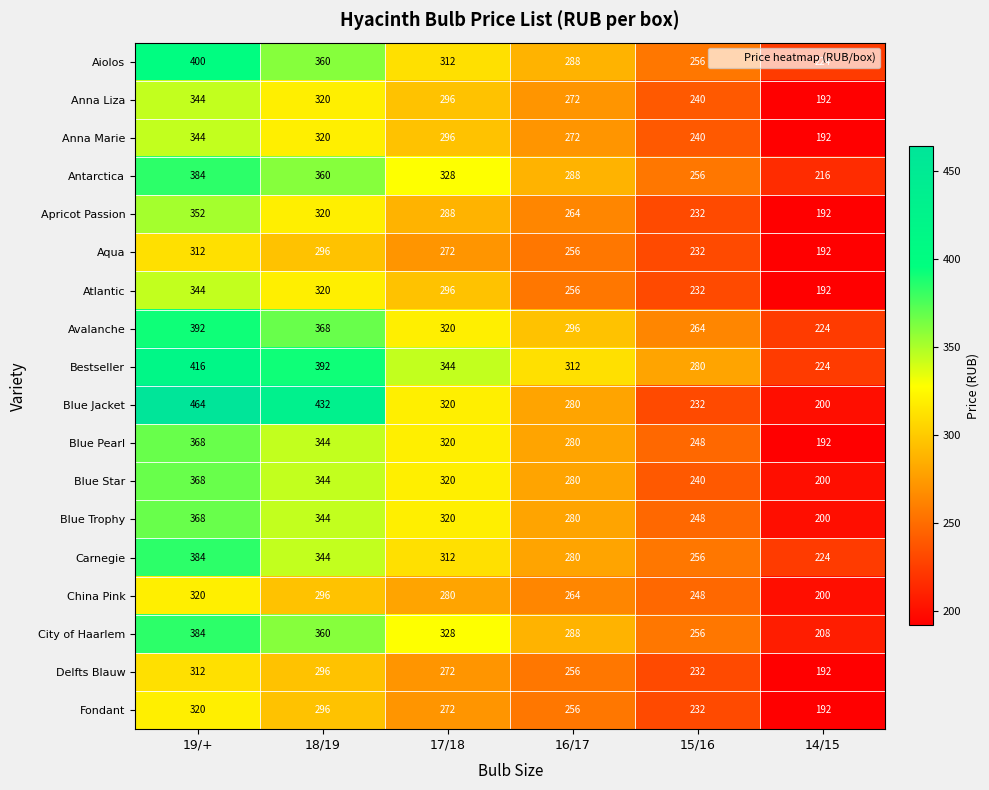

What is the smallest value displayed?

192